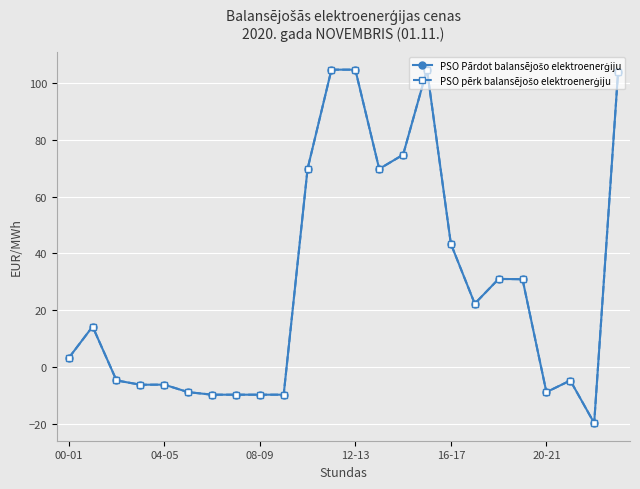

True or false: PSO pērk balansējošo elektroenerģiju and PSO Pārdot balansējošo elektroenerģiju cross at least once.

False